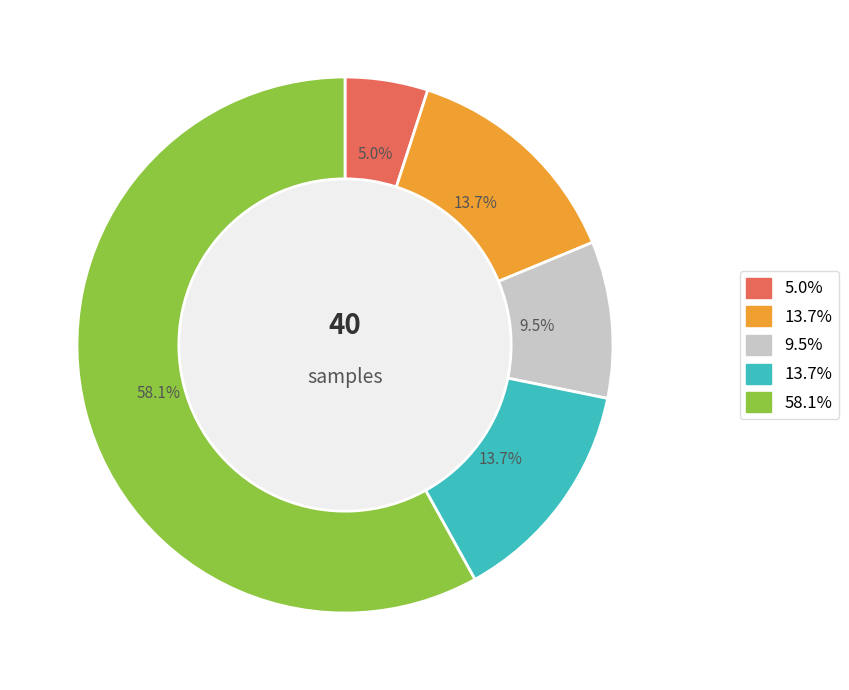

Does any single category account for the majority?

Yes